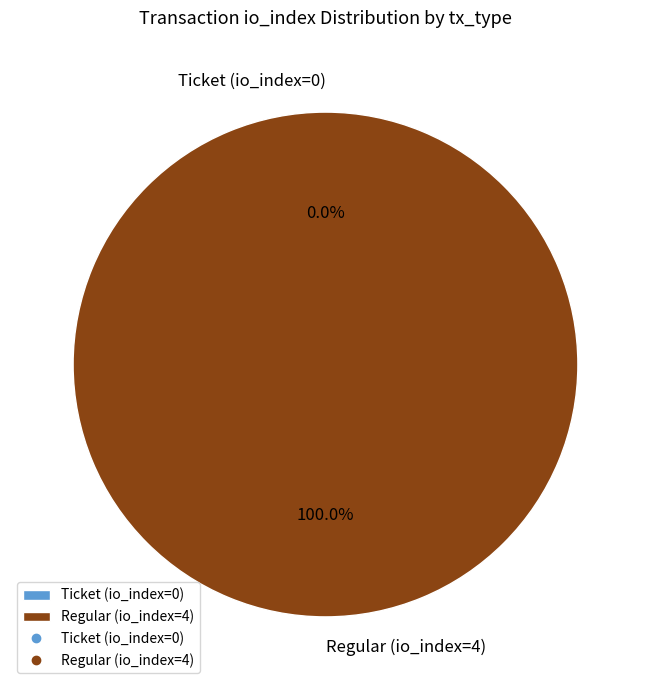

What is the largest slice in the pie chart?

Regular (io_index=4)